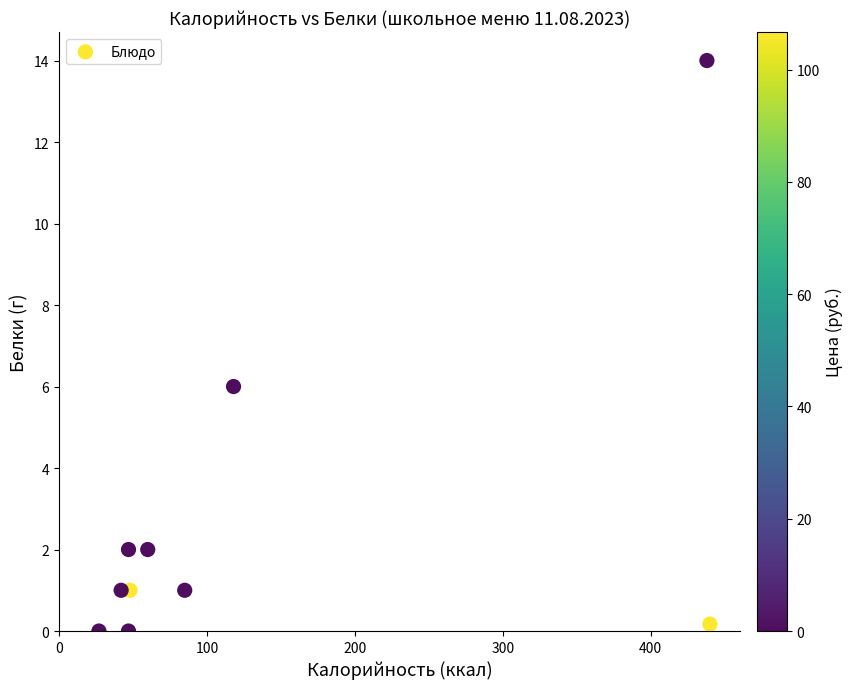

What is the average Y value?

2.7